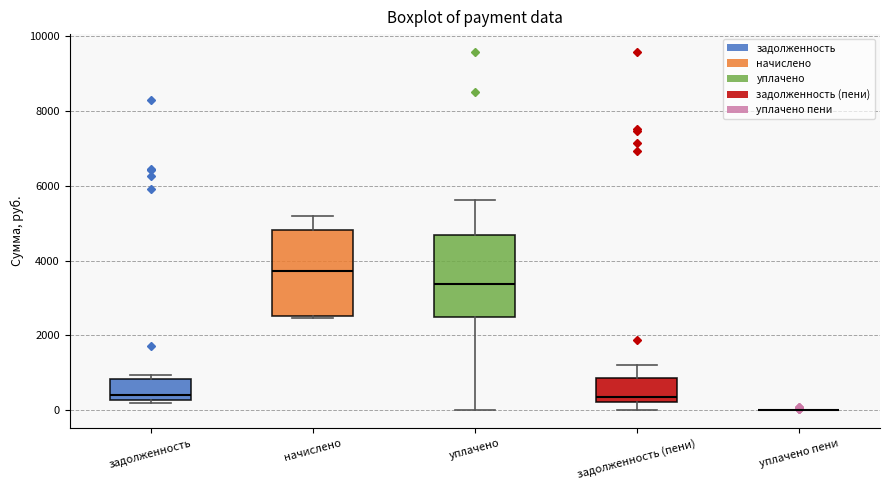

Reading left to right, read every box against the y-axis: the position of its median line, the range the box covers, and the ends of its whiskers. The values are not printed on the chart, so give them approximately, as read against the axis.

задолженность: median 400, box 200 to 800, whiskers 200 (just below the box's lower edge) to 1000
начислено: median 3800, box 2600 to 4800, whiskers 2400 to 5200
уплачено: median 3400, box 2600 to 4600, whiskers 0 to 5600
задолженность (пени): median 400, box 200 to 800, whiskers 0 to 1200
уплачено пени: box collapsed to a line at 0, whiskers 0 to 0